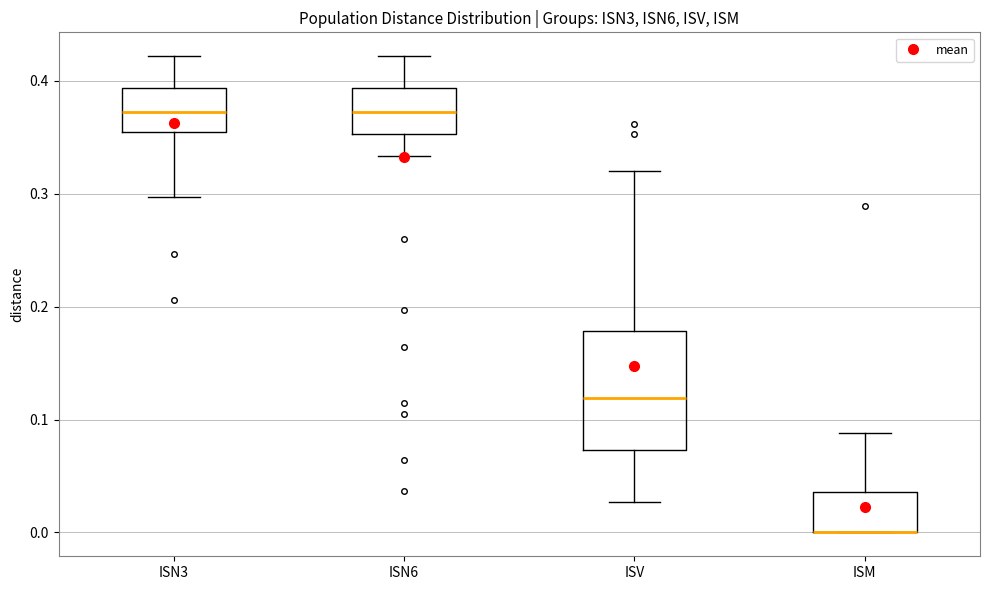

Where does the lower whisker of the box for ISN6 end on the y-axis? The values are not printed on the chart, so give them approximately, as read against the axis.

0.33